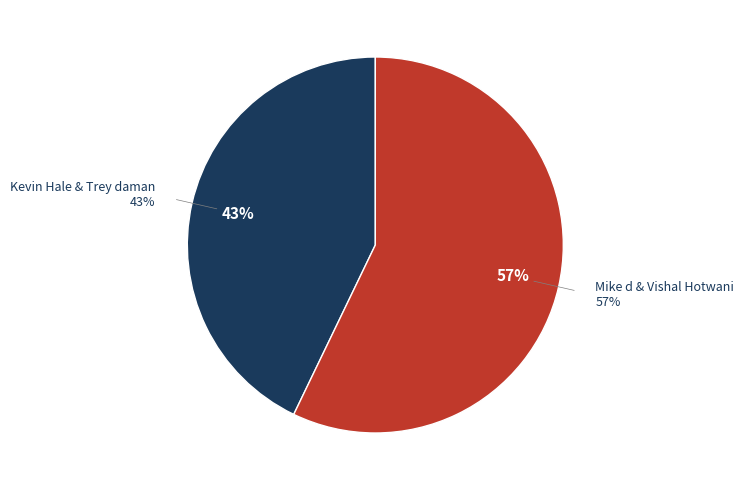

Which slice is the largest?

Mike d & Vishal Hotwani